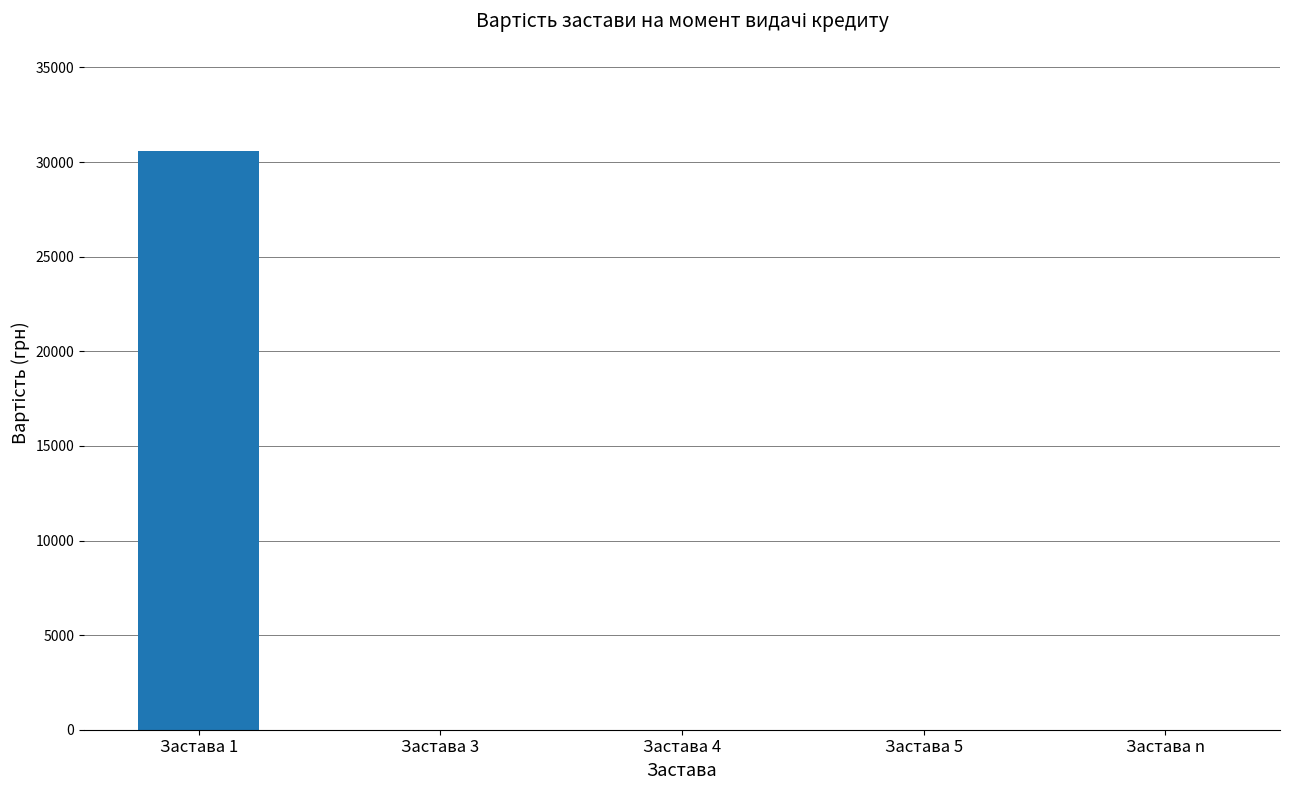

Which category has the highest value across all series?

Застава 1